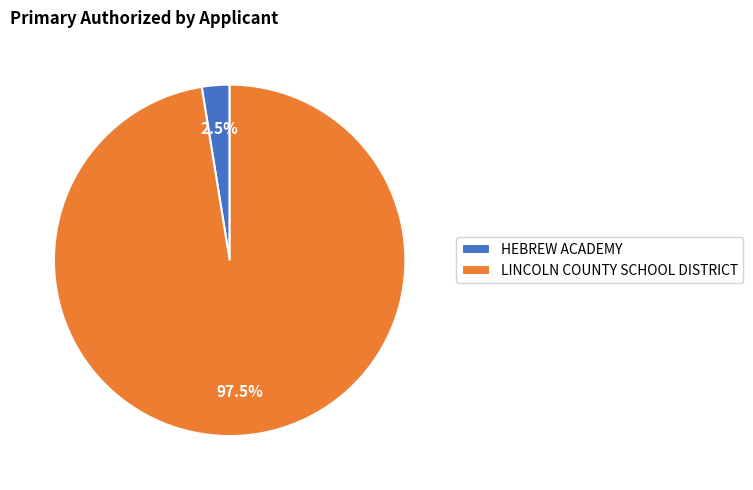

Which category accounts for the majority?

LINCOLN COUNTY SCHOOL DISTRICT